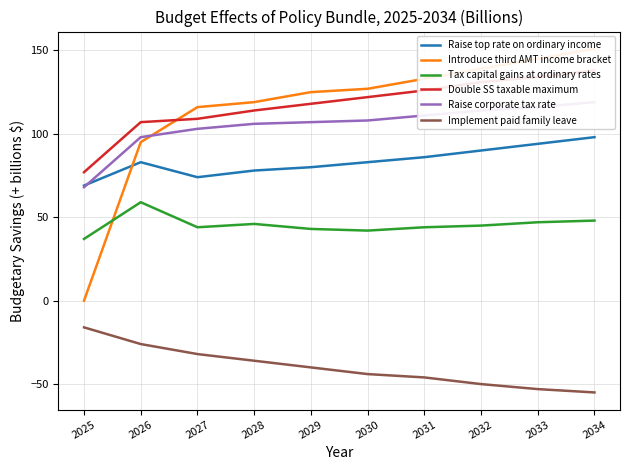

Reading left to right, list all the values displayed in this chart.

Raise top rate on ordinary income: 69	83	74	78	80	83	86	90	94	98
Introduce third AMT income bracket: 0	95	116	119	125	127	133	139	145	151
Tax capital gains at ordinary rates: 37	59	44	46	43	42	44	45	47	48
Double SS taxable maximum: 77	107	109	114	118	122	126	131	134	138
Raise corporate tax rate: 68	98	103	106	107	108	111	114	116	119
Implement paid family leave: -16	-26	-32	-36	-40	-44	-46	-50	-53	-55